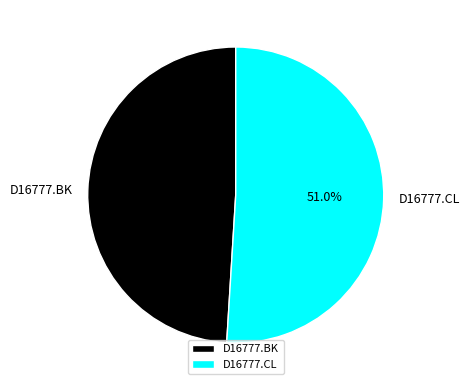

To the nearest percent, what percentage of the pie is D16777.BK?

49%